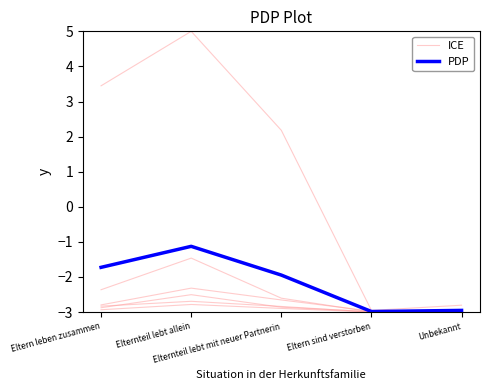

Reading right to left, extract all data points from this chart.

ICE: -3.0	-3.0	-2.8	-2.7	-2.8
PDP: -3.0	-3.0	-1.9	-1.1	-1.7